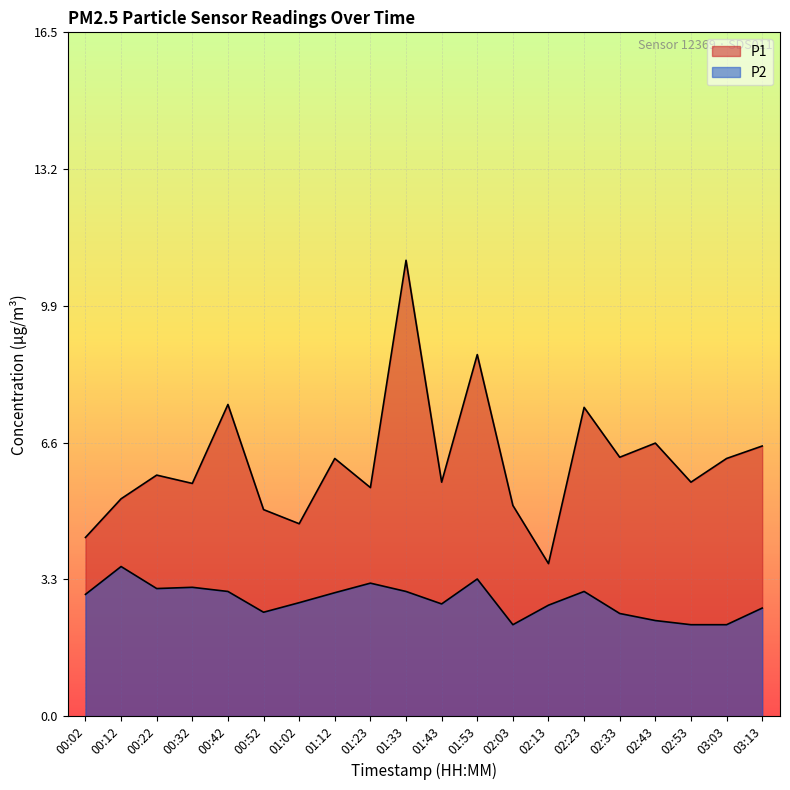

The P2 series shows 3.1 at 00:32. True or false?

True